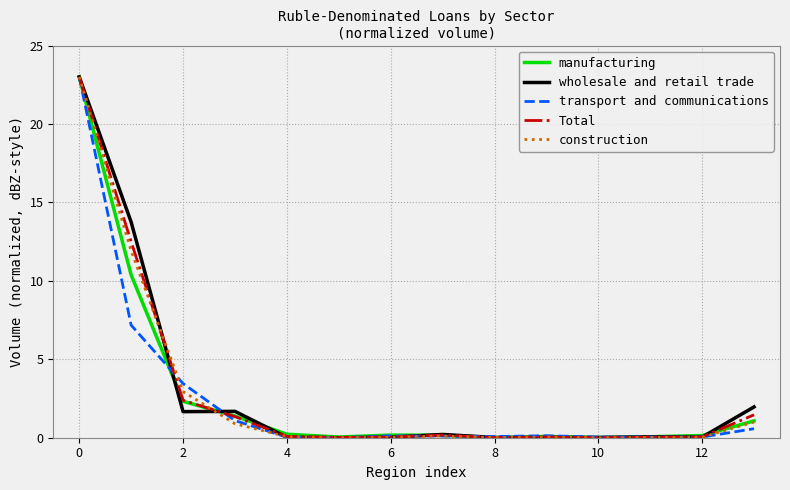

List the series in order of their overall mean, highest first.

wholesale and retail trade, Total, construction, manufacturing, transport and communications